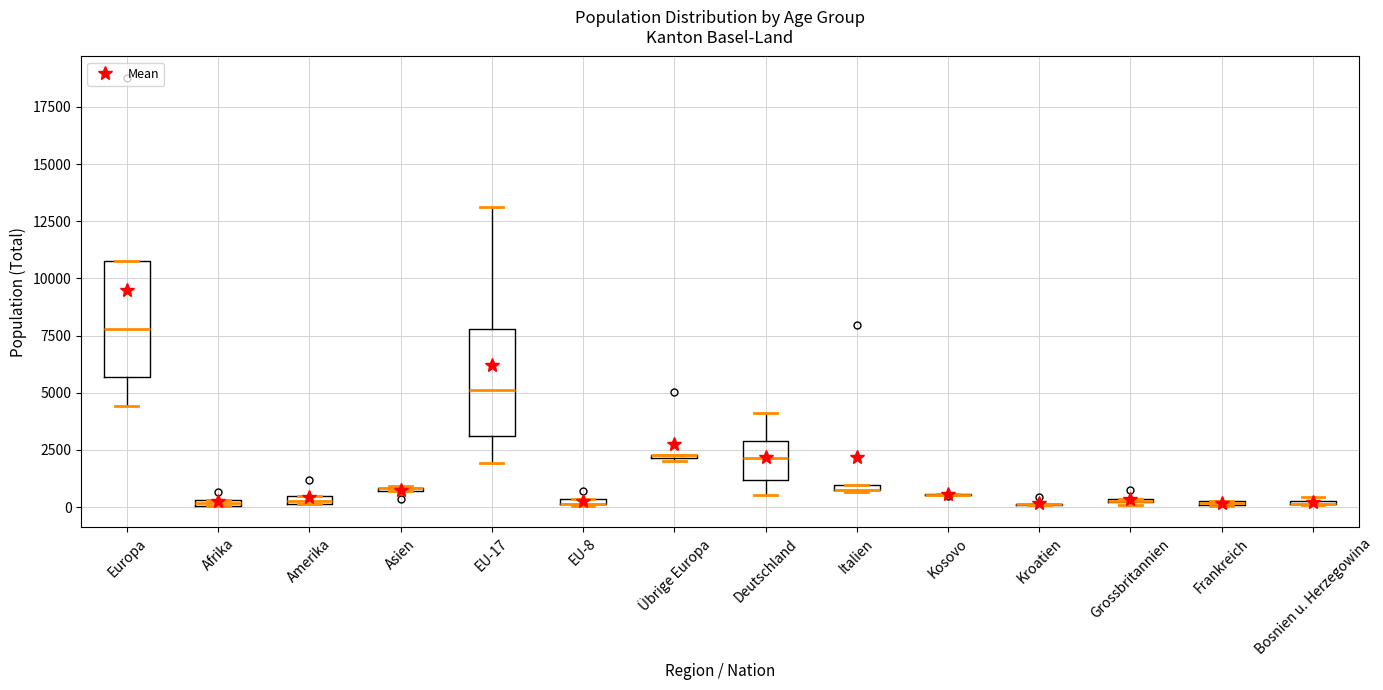

Where is the upper edge of the box for Italien on the y-axis? The values are not printed on the chart, so give them approximately, as read against the axis.

1000